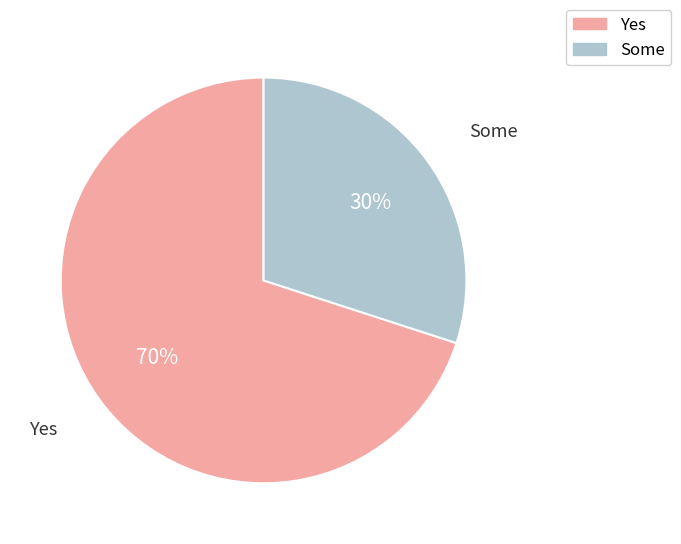

How many slices are in this pie chart?

2